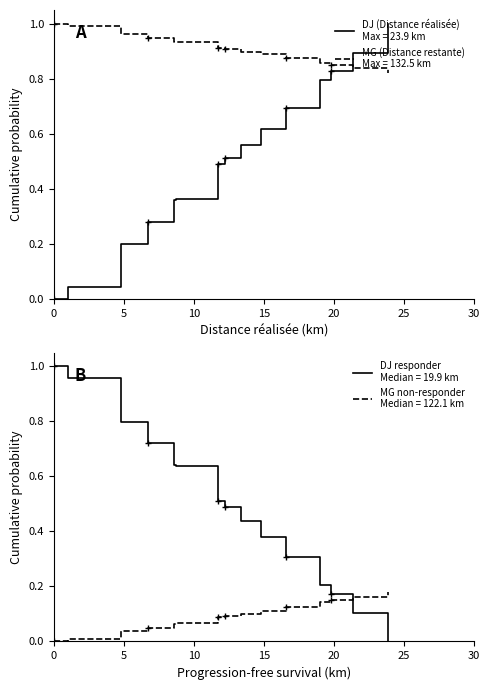

What is the sum of all DISTANCE_MG values?

16.3